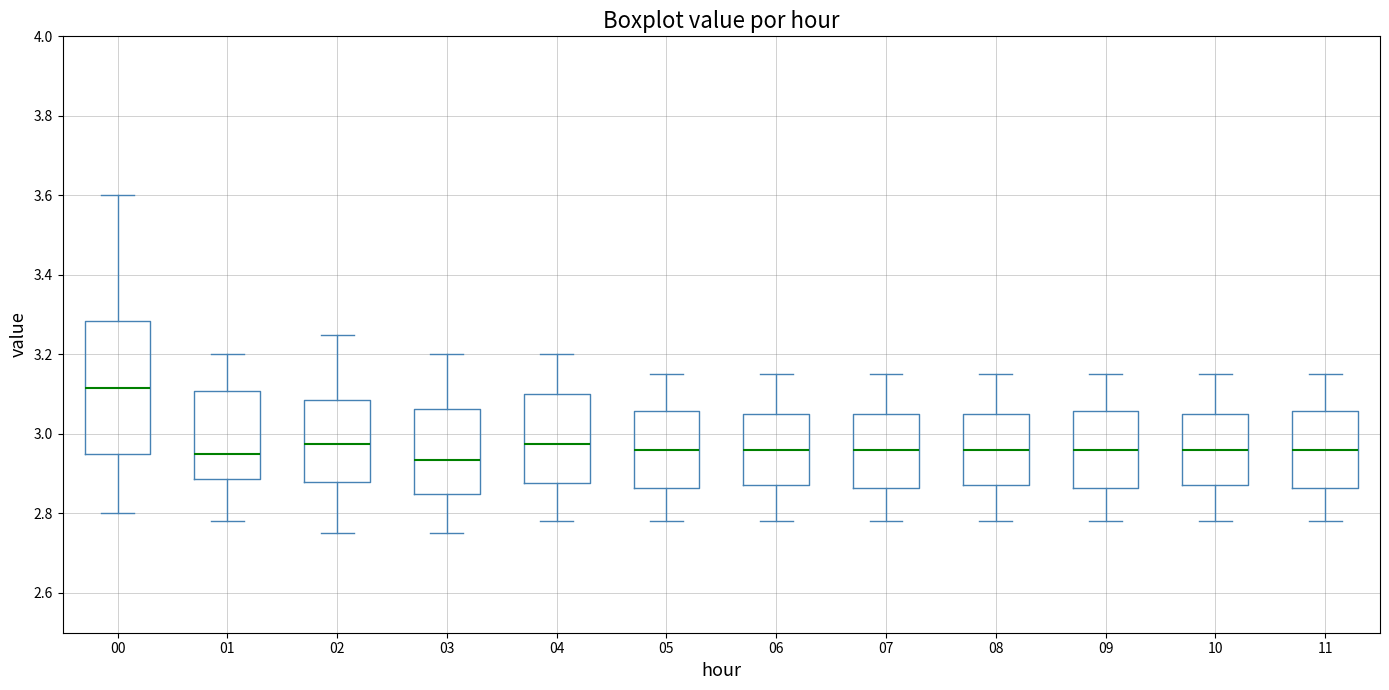

Comparing the boxes themselves (not the whiskers), which one is the tallest?

00